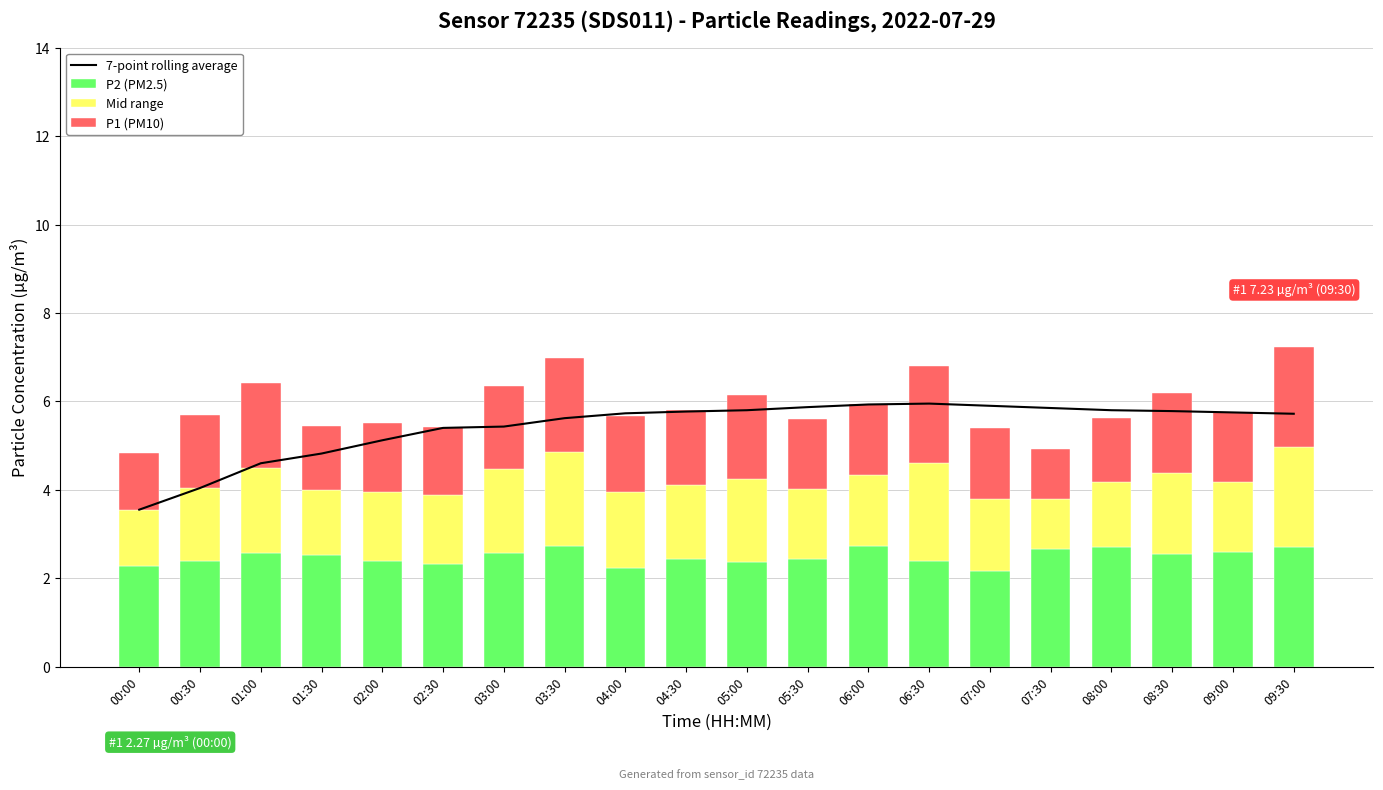

At which label does 7-point rolling average reach its peak?

06:30